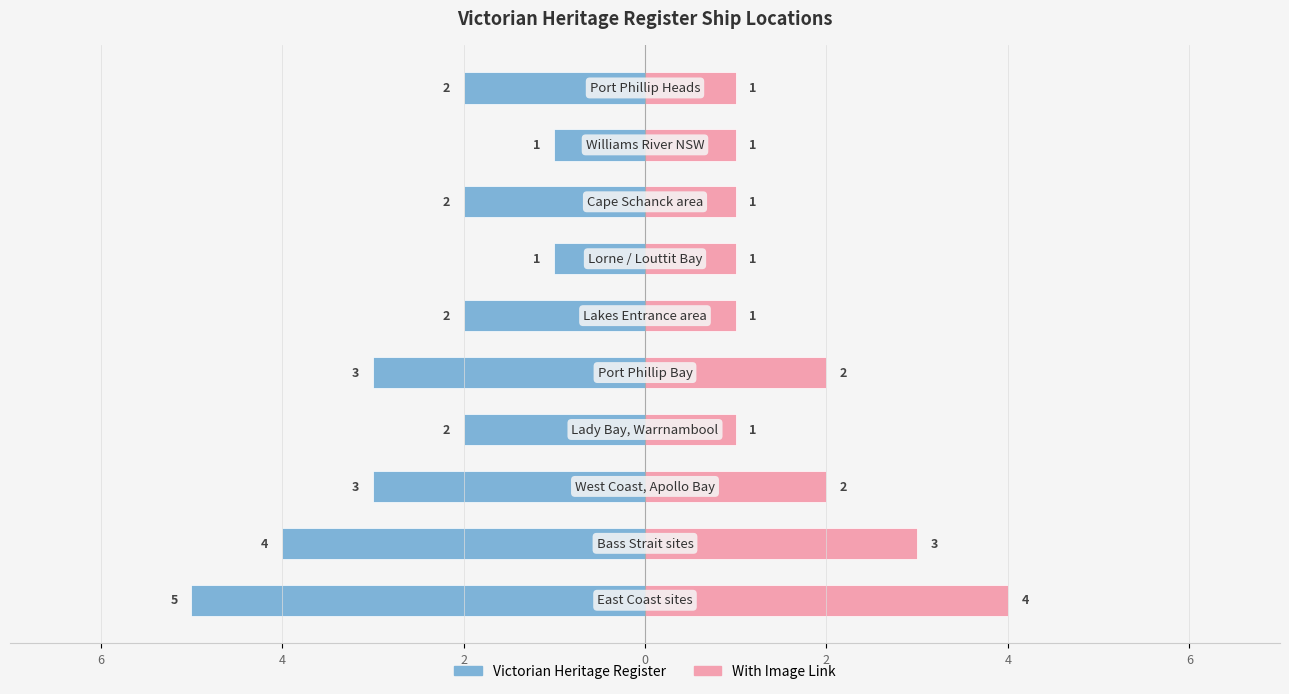

What is the value of the Victorian Heritage Register bar at the 10th from the left?

-2